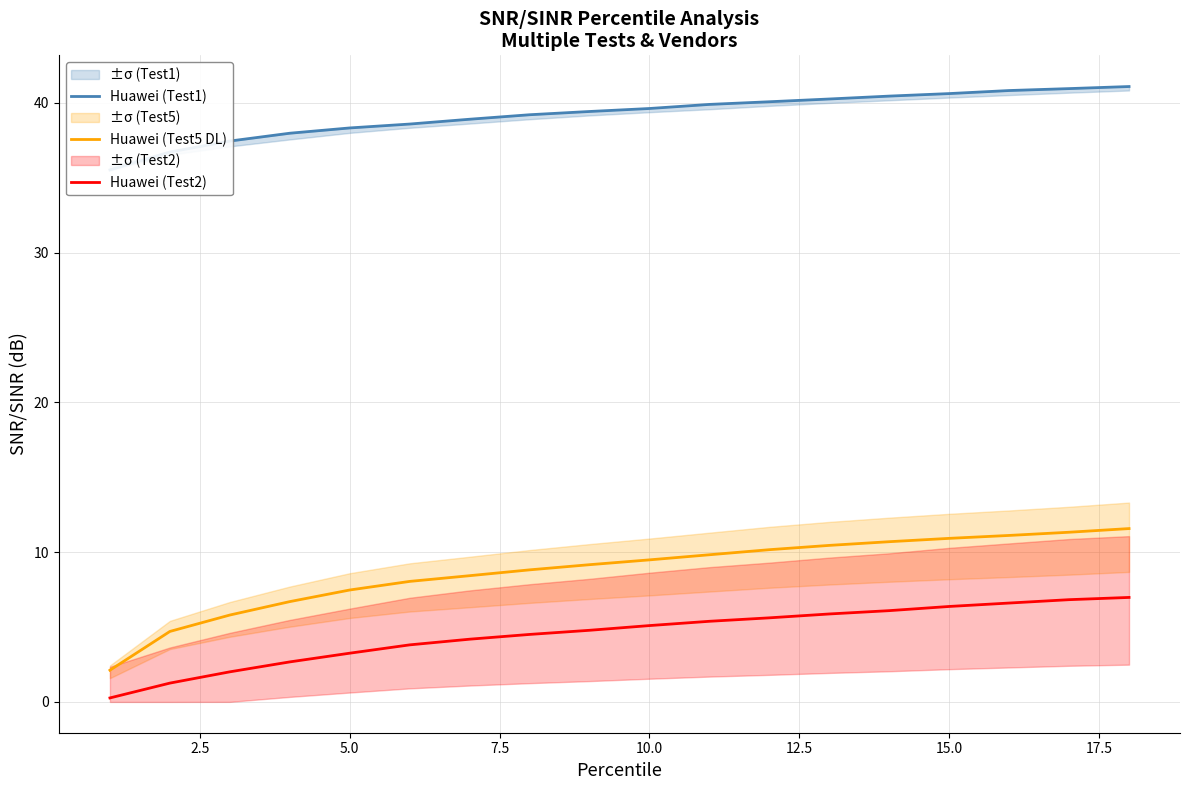

What is the lowest value of the Huawei (Test5 DL) series?

2.1